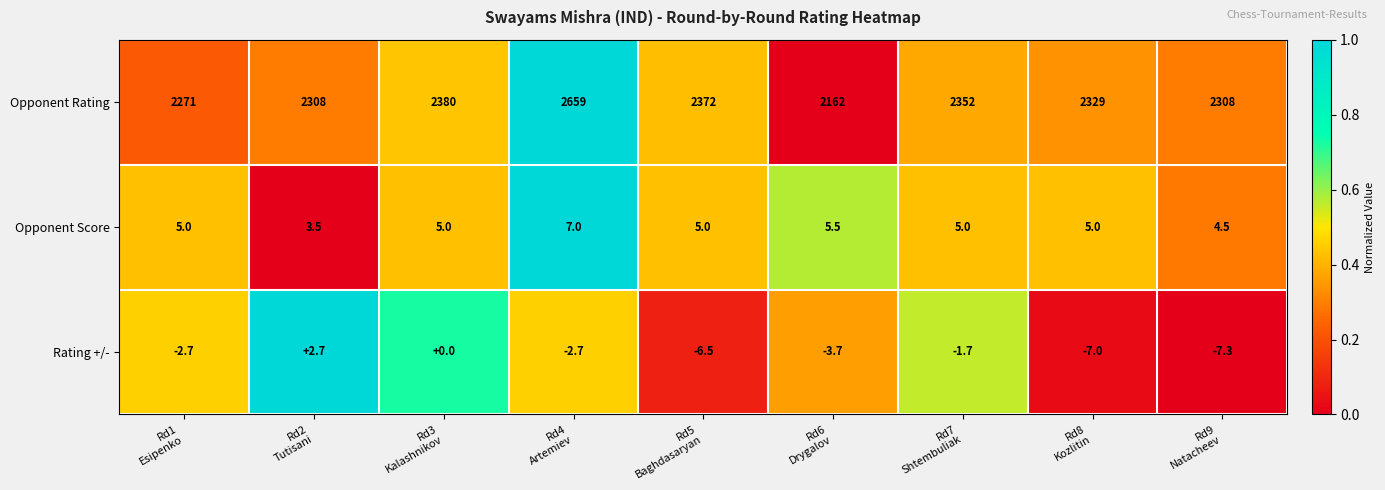

List the series in order of their peak value, highest first.

Opponent Rating, Opponent Score, Rating +/-